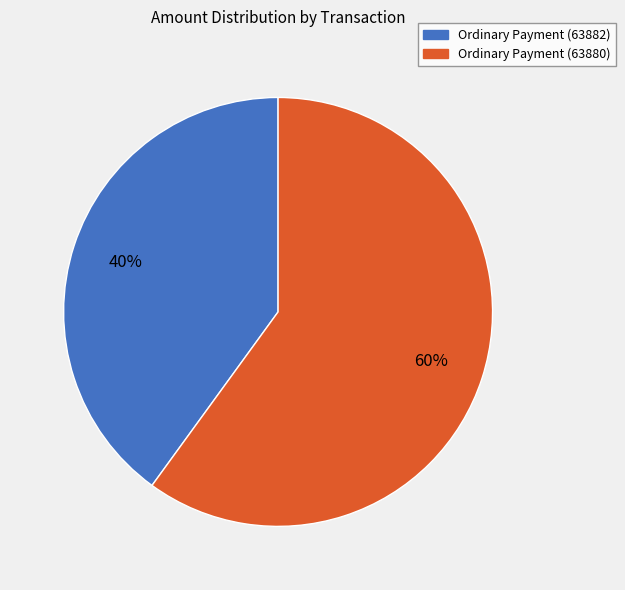

Between Ordinary Payment (63882) and Ordinary Payment (63880), which is larger?

Ordinary Payment (63880)